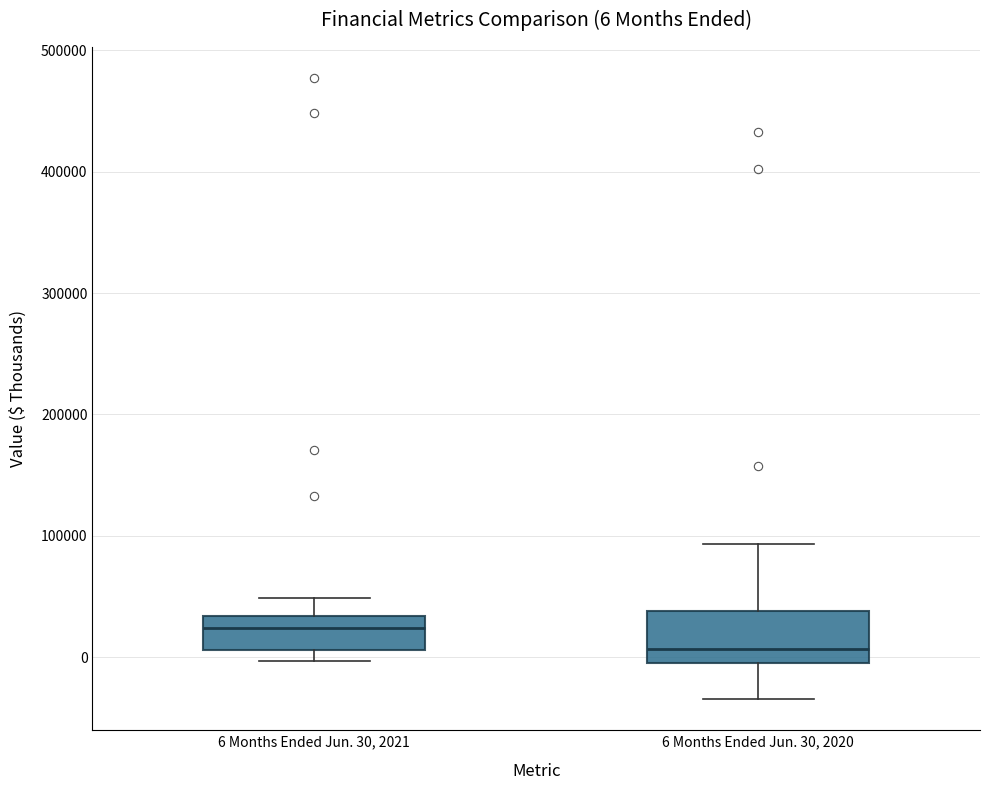

Which box has the lowest median line?

6 Months Ended Jun. 30, 2020